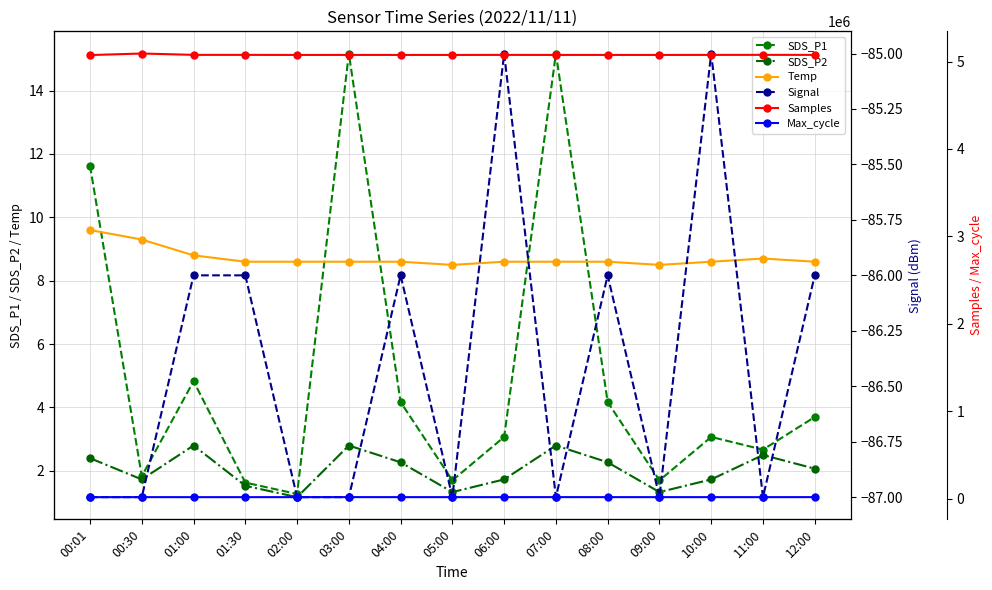

How many data points in SDS_P2 are less than 2?

7